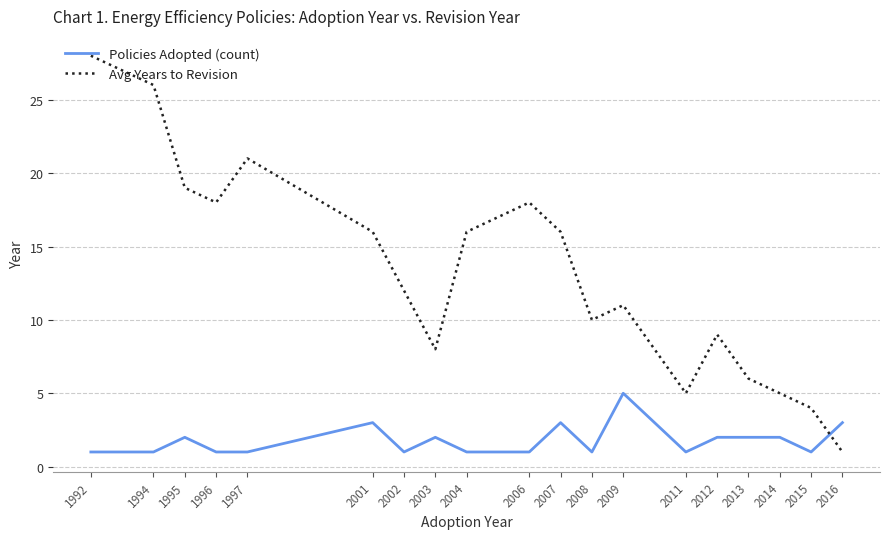

Reading left to right, what are all the values shown in this chart?

Policies Adopted (count): 1	1	2	1	1	3	1	2	1	1	3	1	5	1	2	2	2	1	3
Avg Years to Revision: 28	26	19	18	21	16	12	8	16	18	16	10	11	5	9	6	5	4	1